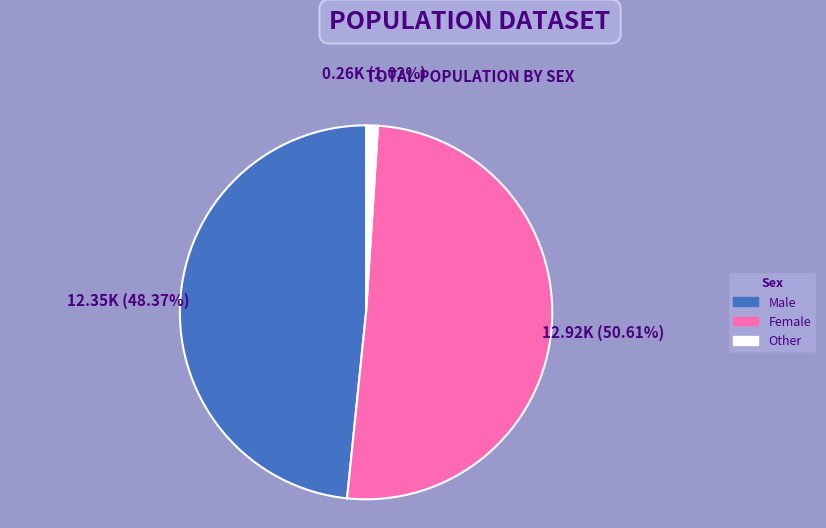

How much of the chart is everything except Other?

99.0%